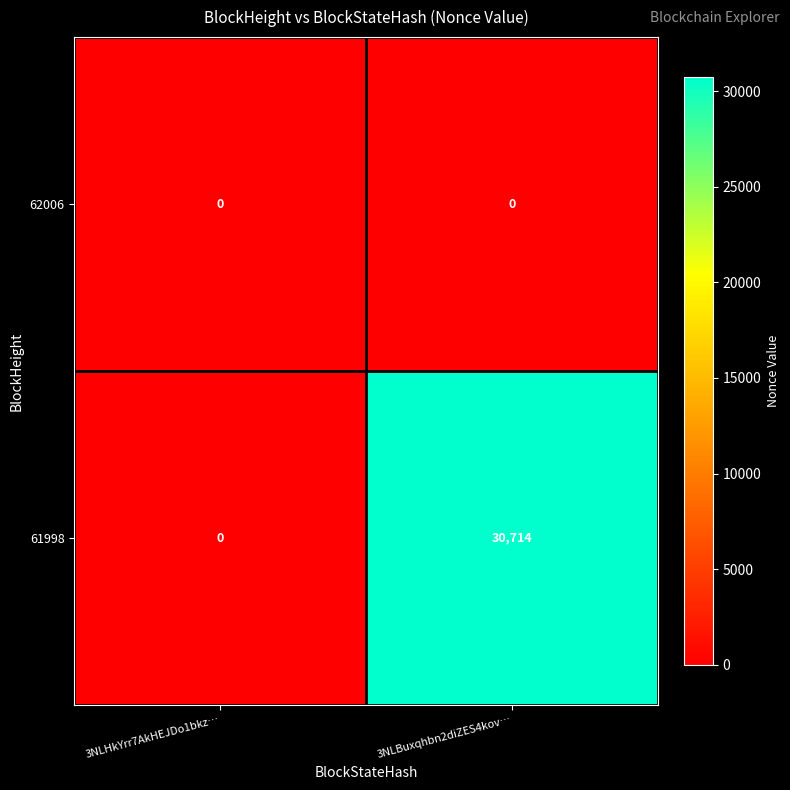

Which series has the largest total across all categories?

61998